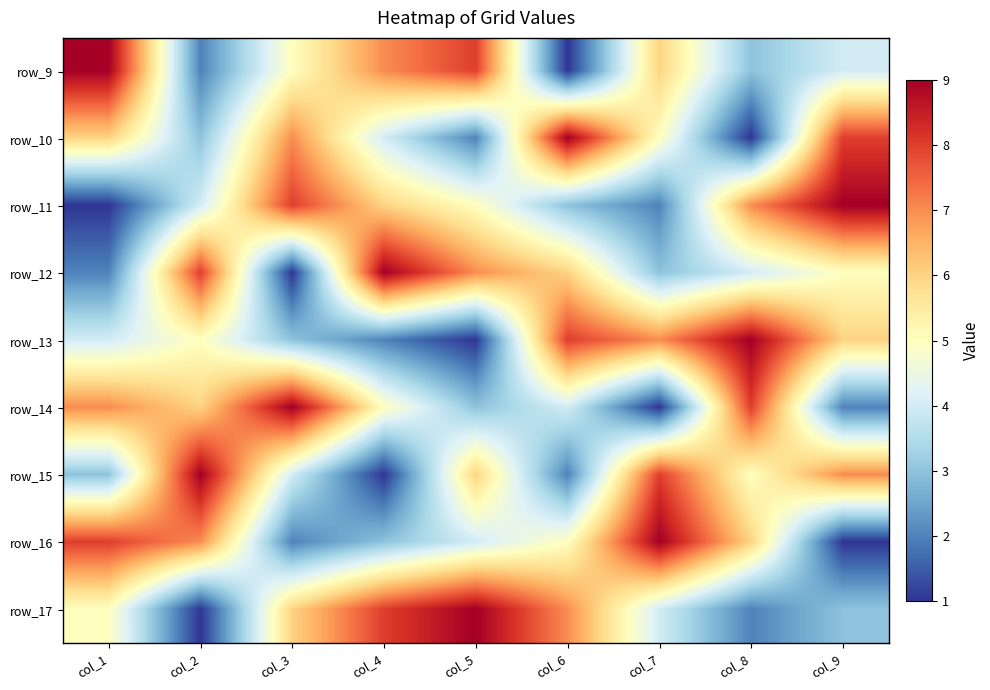

At how many categories does at least one series exceed 3?

9